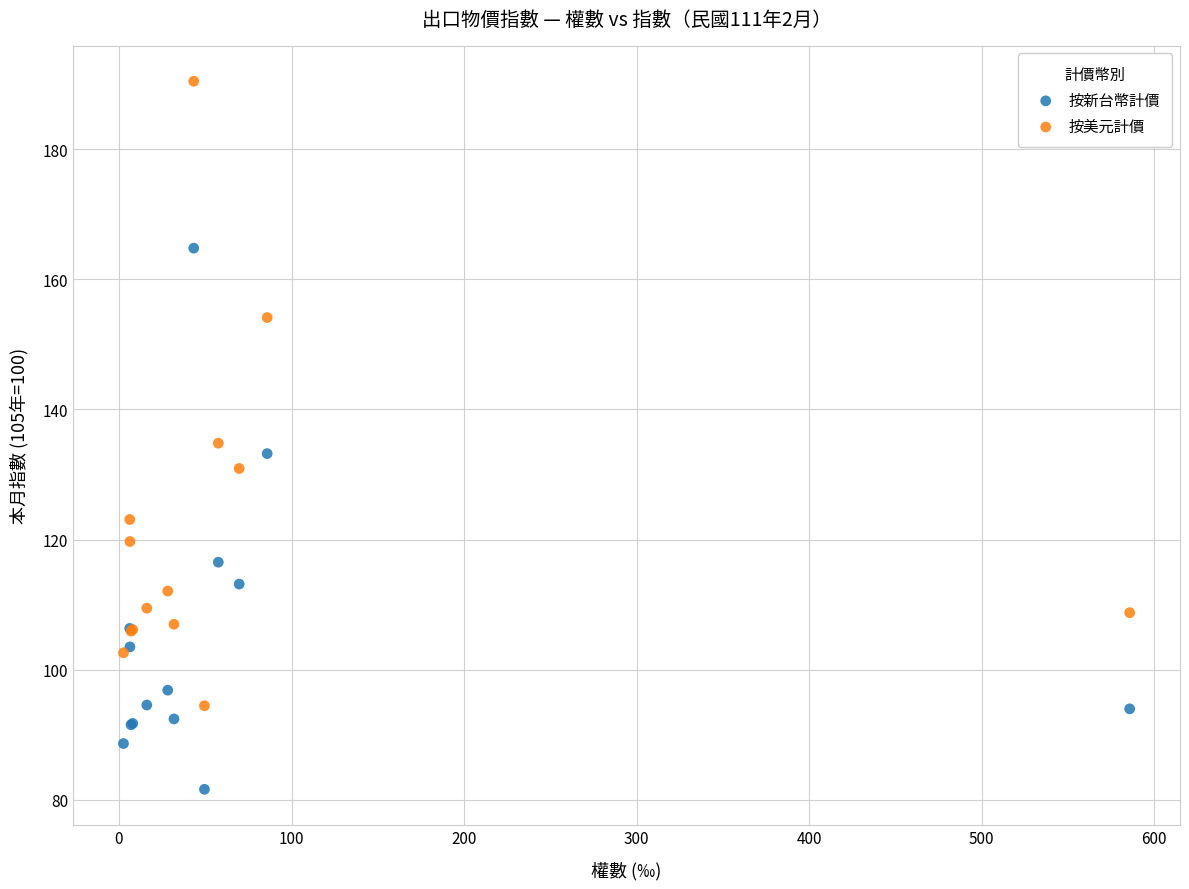

Which series reaches the minimum Y coordinate?

按新台幣計價